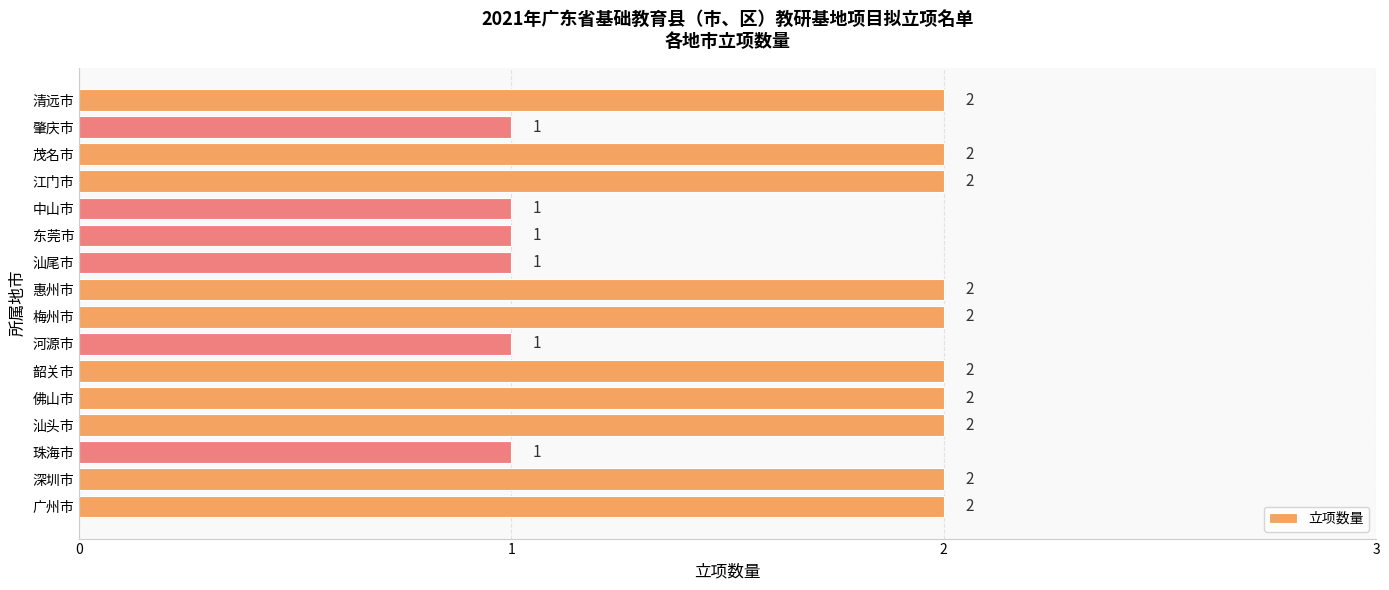

How many values are between 1 and 2?

16